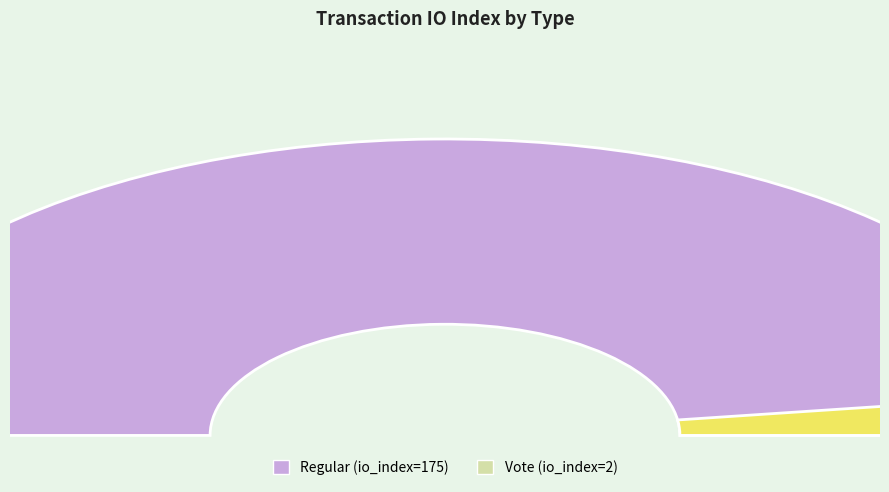

To the nearest percent, what portion does Regular (io_index=175) represent?

99%